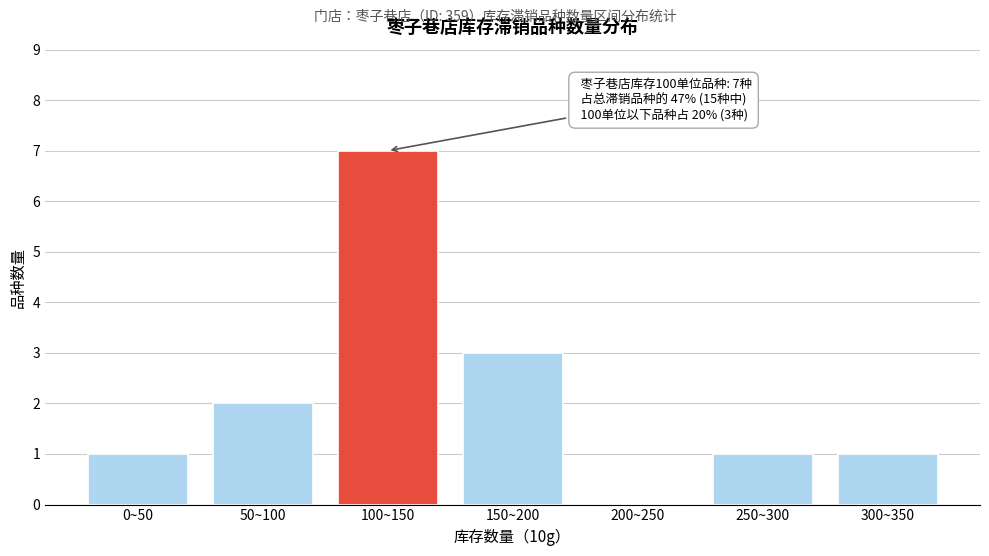

Reading right to left, list all the values displayed in this chart.

300~350=1	250~300=1	200~250=0	150~200=3	100~150=7	50~100=2	0~50=1